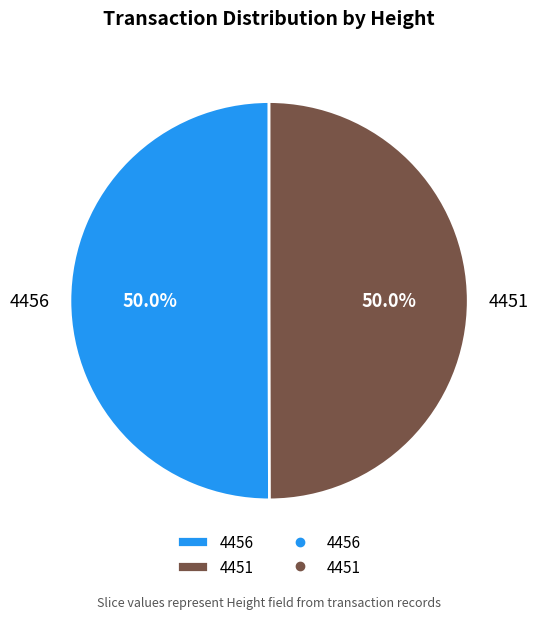

Do 4456 and 4451 together represent more than half of the pie?

Yes